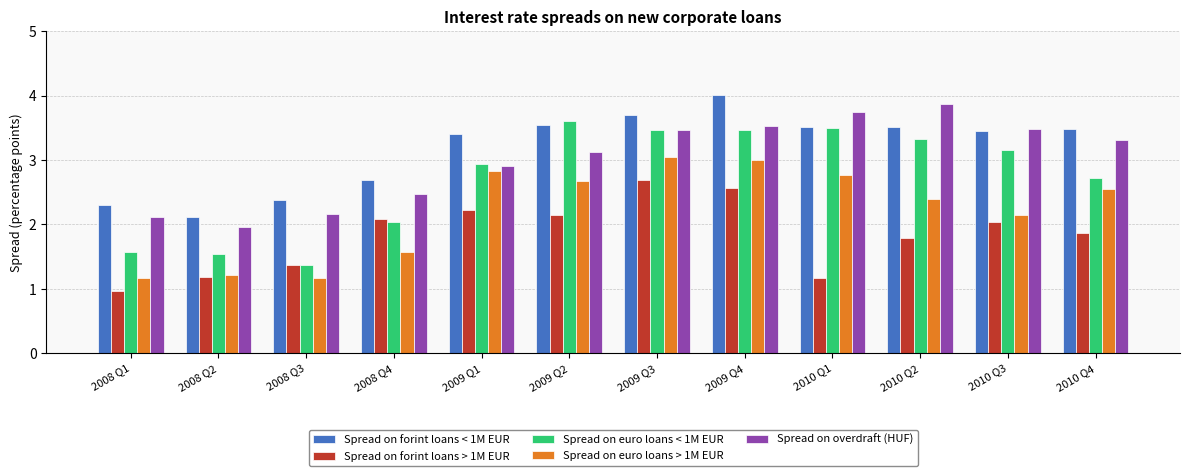

What position from the right is 2010 Q1?

4